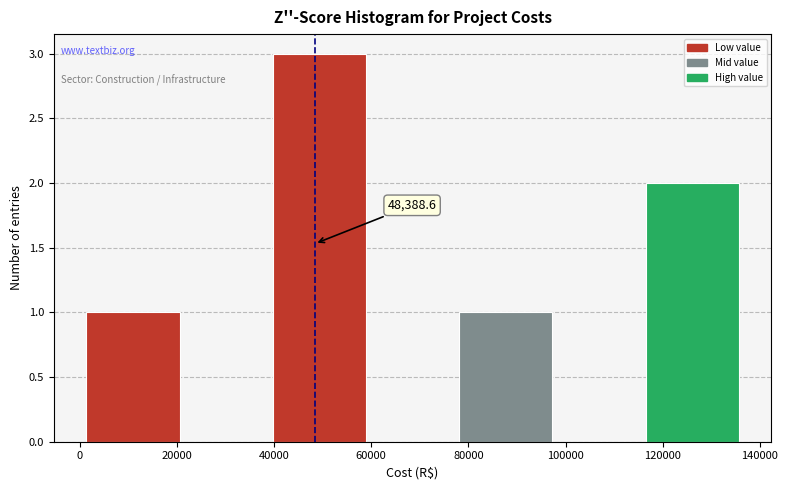

Which range on the x-axis has the tallest bar?

40000 to 58000